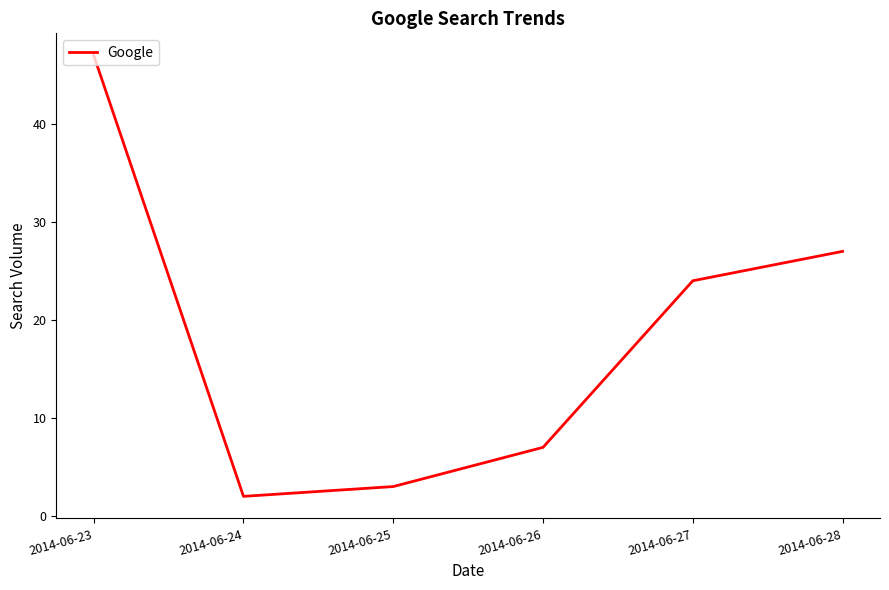

What is the change in value from 2014-06-25 to 2014-06-27?

+21